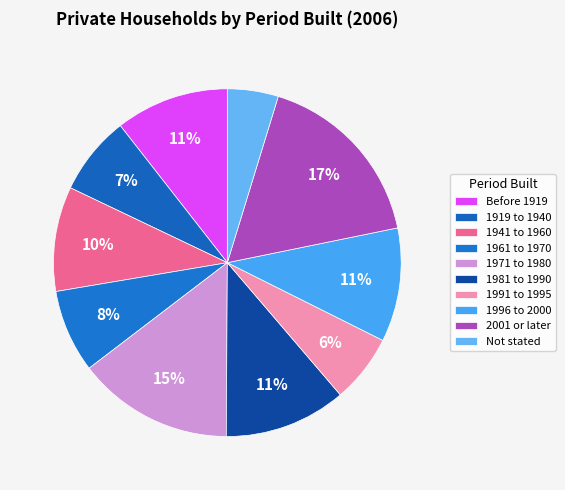

How many slices are in this pie chart?

10